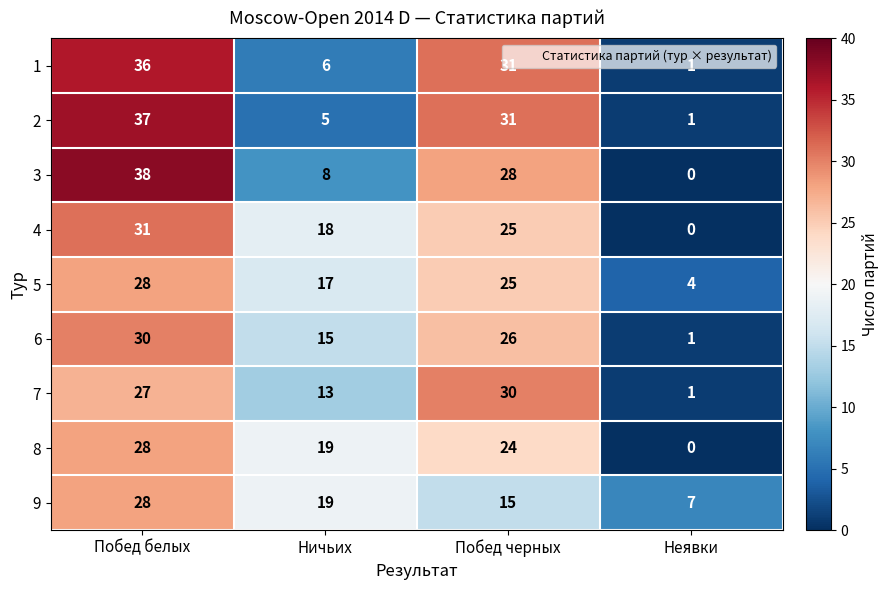

List the labels in order of 1 value, smallest first.

Неявки, Ничьих, Побед черных, Побед белых